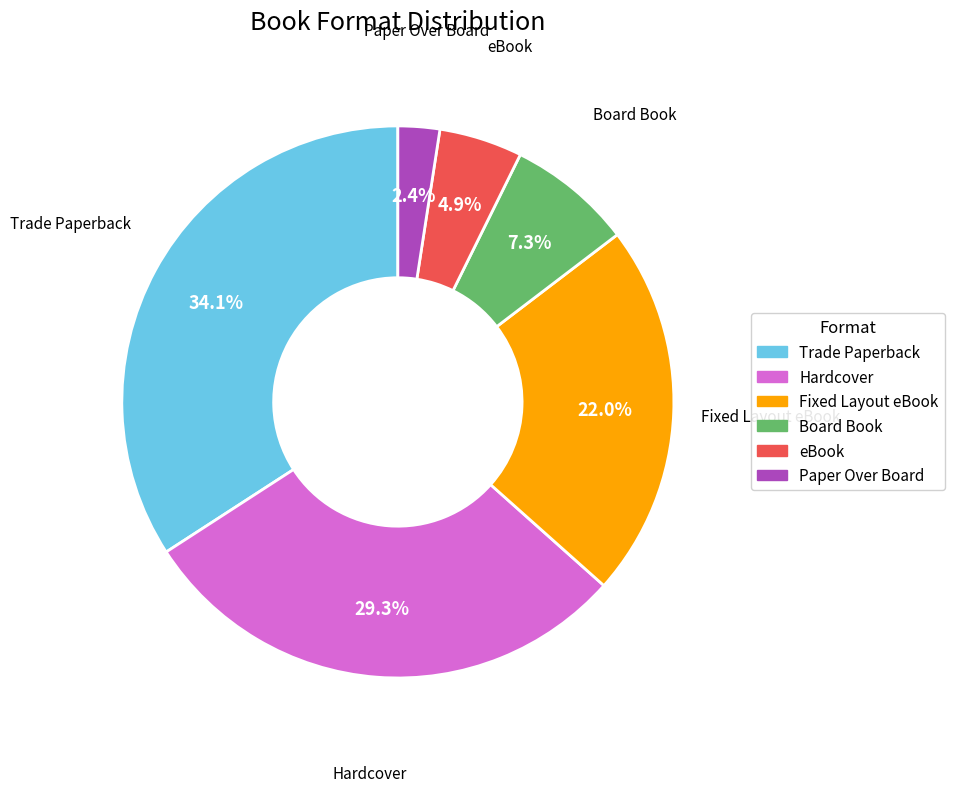

What percentage is NOT represented by Trade Paperback?

65.9%